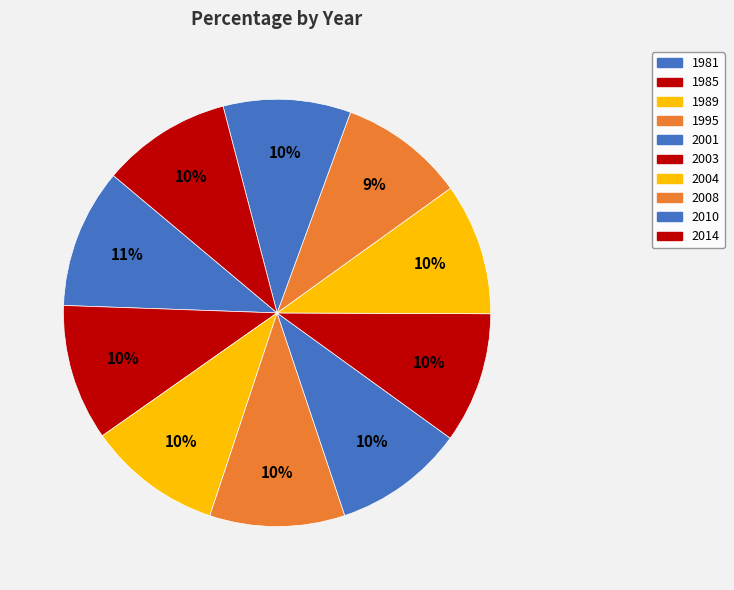

To the nearest percent, what is the difference between the 2001 and 1981 slice percentages?

1%